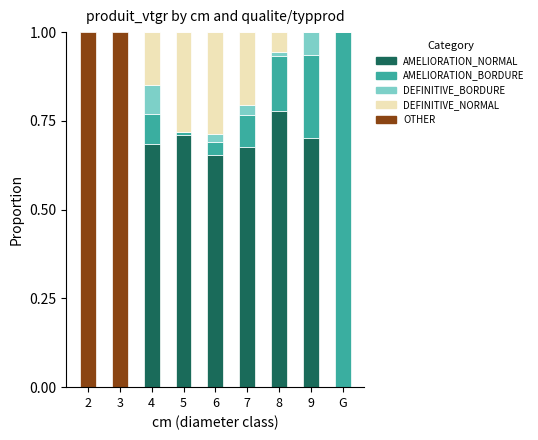

What is the total value across all series at 9?

1.0